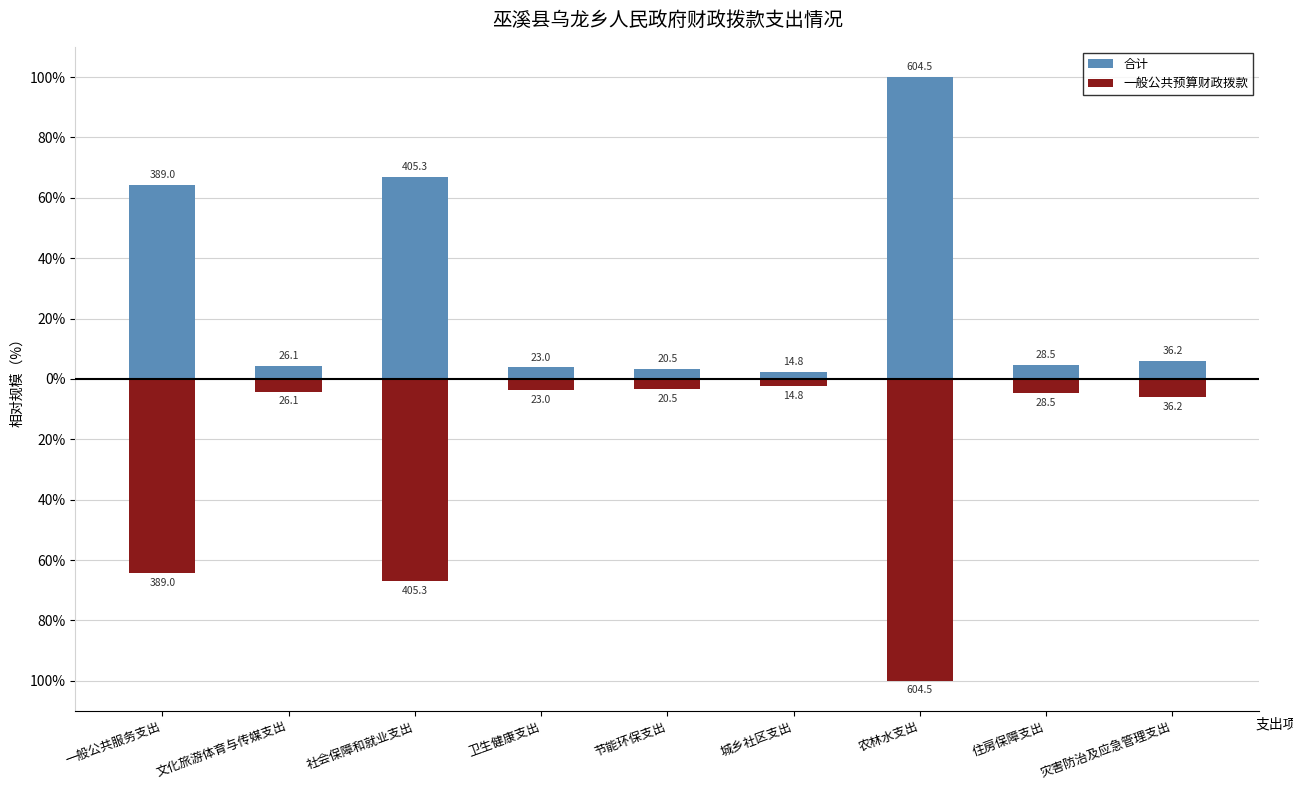

Which series has the largest range (max minus min)?

合计